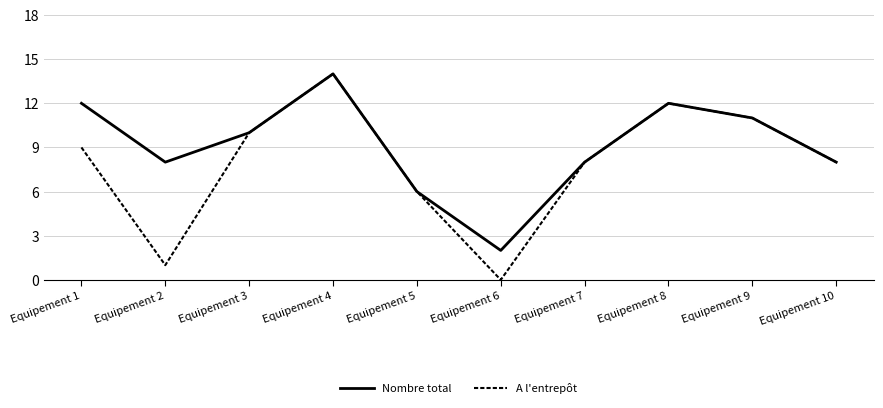

What is the lowest value of the Nombre total series?

2